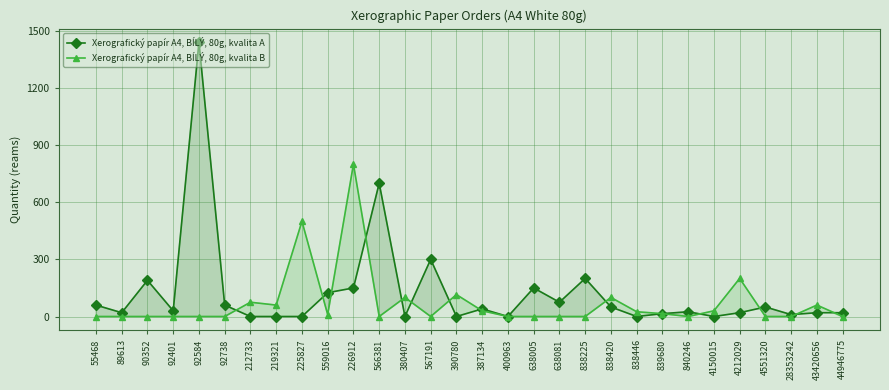

Reading right to left, transcribe all the data shown in this chart.

Xerografický papír A4, BÍLÝ, 80g, kvalita A: 44946775=20	43420656=20	28353242=10	4551320=50	4212029=20	4150015=0	840246=25	839680=15	838446=0	838420=50	838225=200	638081=75	638005=150	400963=0	387134=40	390780=0	567191=300	380407=0	566381=700	226912=150	559016=125	225827=0	219321=0	212733=0	92738=60	92584=1440	92401=30	90352=190	89613=20	55468=60
Xerografický papír A4, BÍLÝ, 80g, kvalita B: 44946775=0	43420656=60	28353242=0	4551320=0	4212029=200	4150015=30	840246=0	839680=15	838446=25	838420=100	838225=0	638081=0	638005=0	400963=0	387134=30	390780=115	567191=0	380407=100	566381=0	226912=800	559016=10	225827=500	219321=60	212733=75	92738=0	92584=0	92401=0	90352=0	89613=0	55468=0